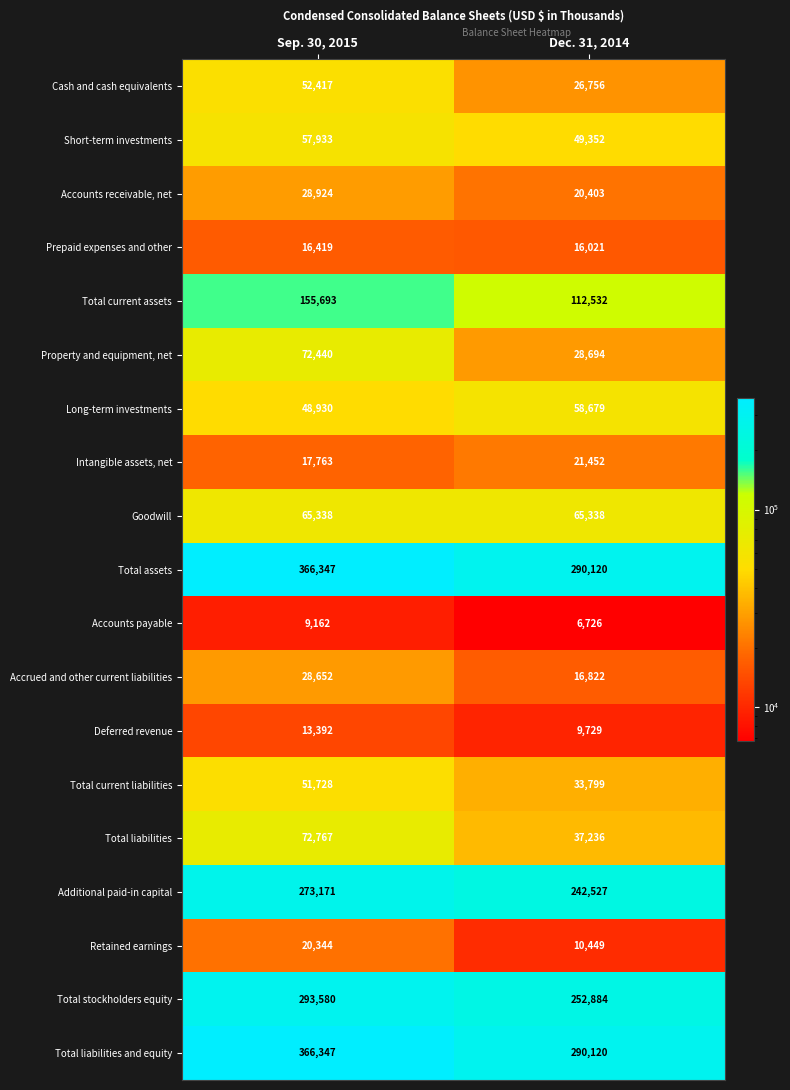

Where is Deferred revenue nearest to the value 11560?

Dec. 31, 2014